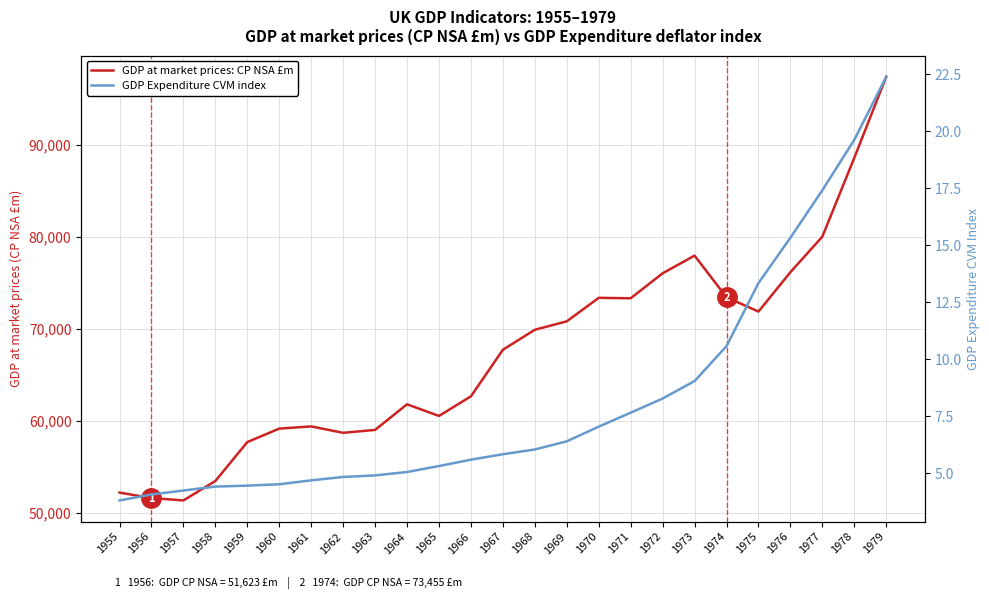

The GDP Expenditure CVM index series shows 5.3 at 1965. True or false?

True